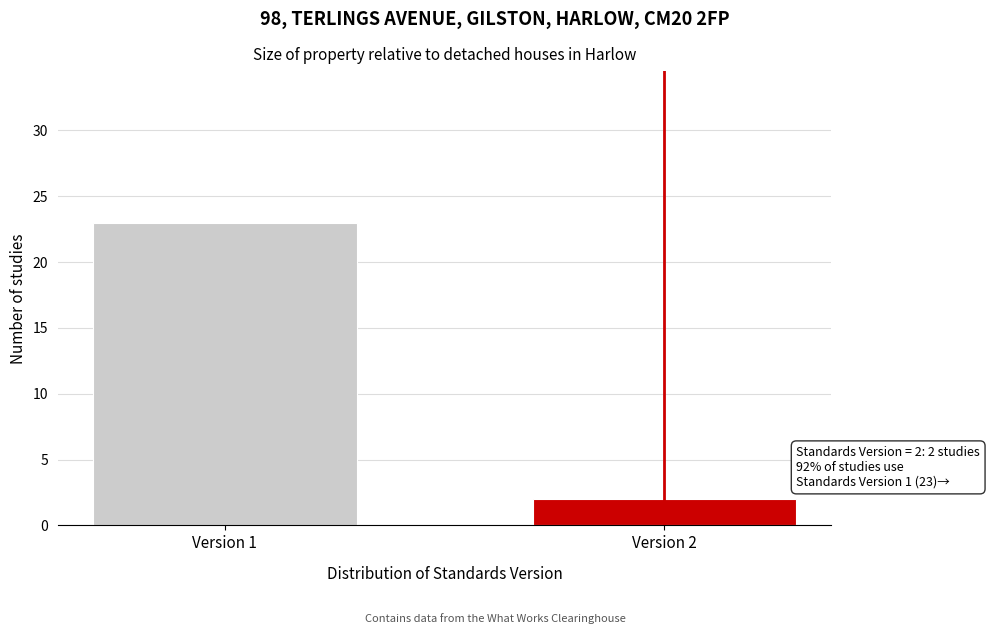

Reading left to right, transcribe all the data shown in this chart.

23	2